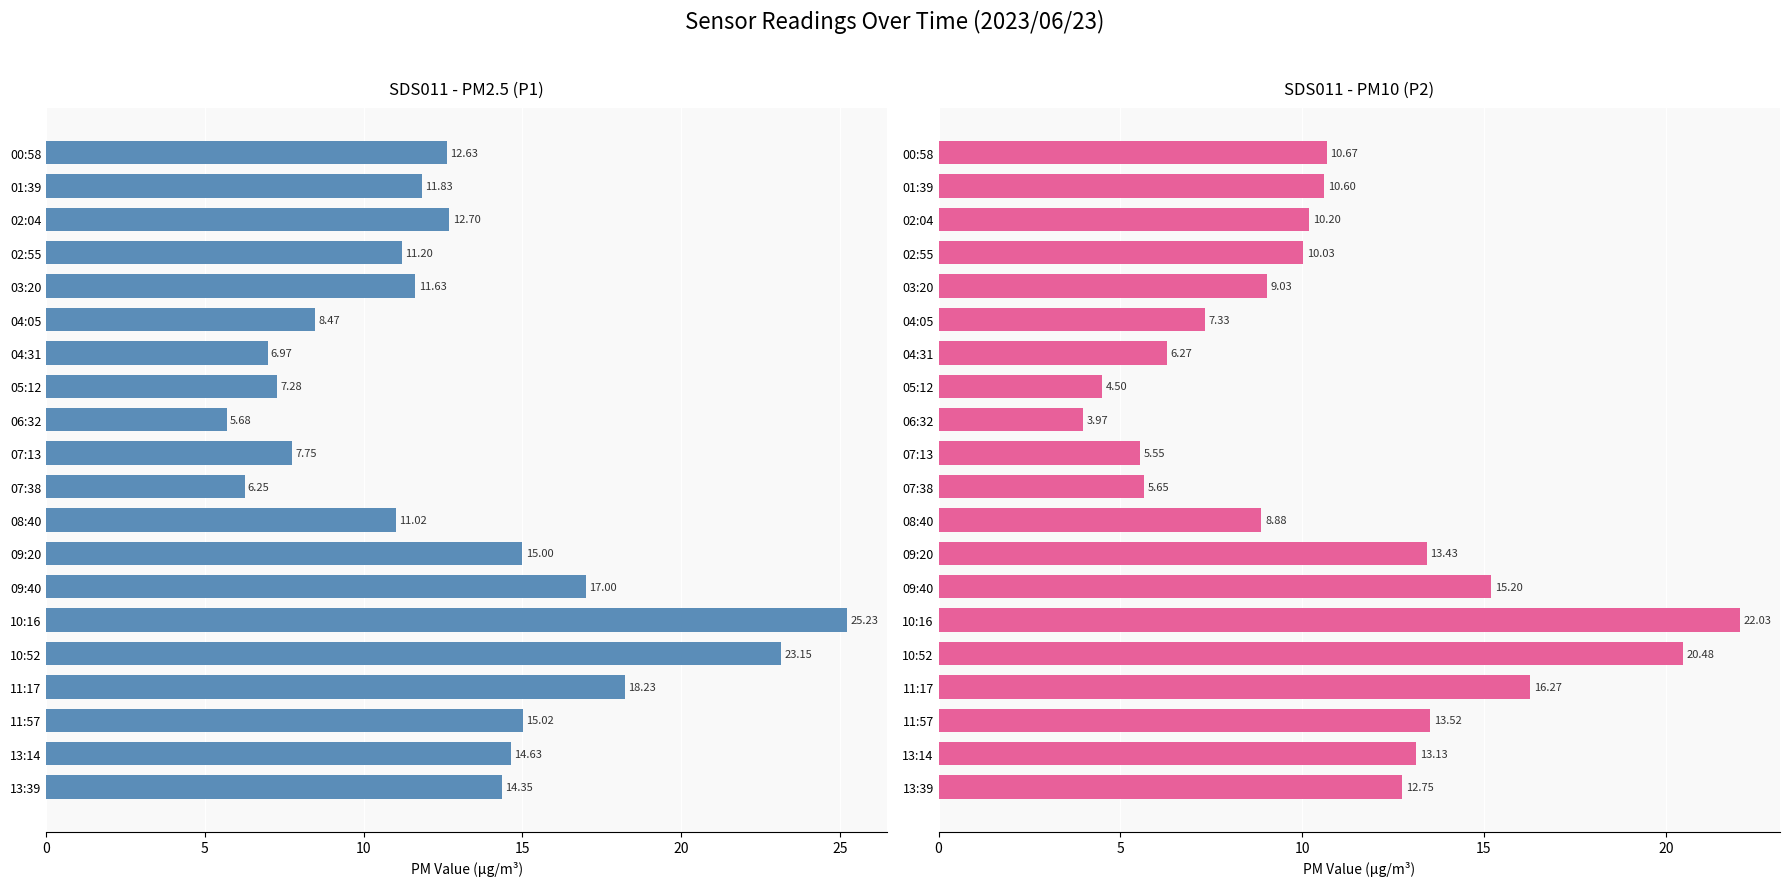

Are the bars grouped side by side (vs. stacked)?

Yes